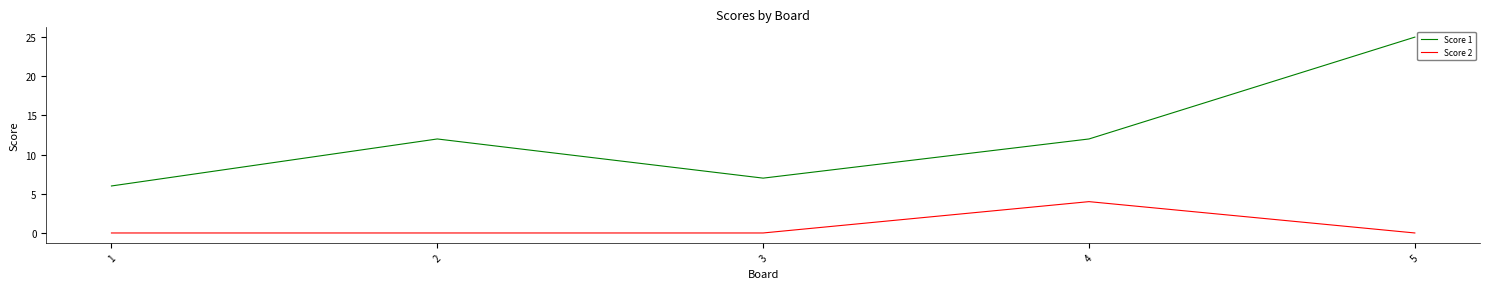

True or false: Score 2 and Score 1 intersect in this chart.

False